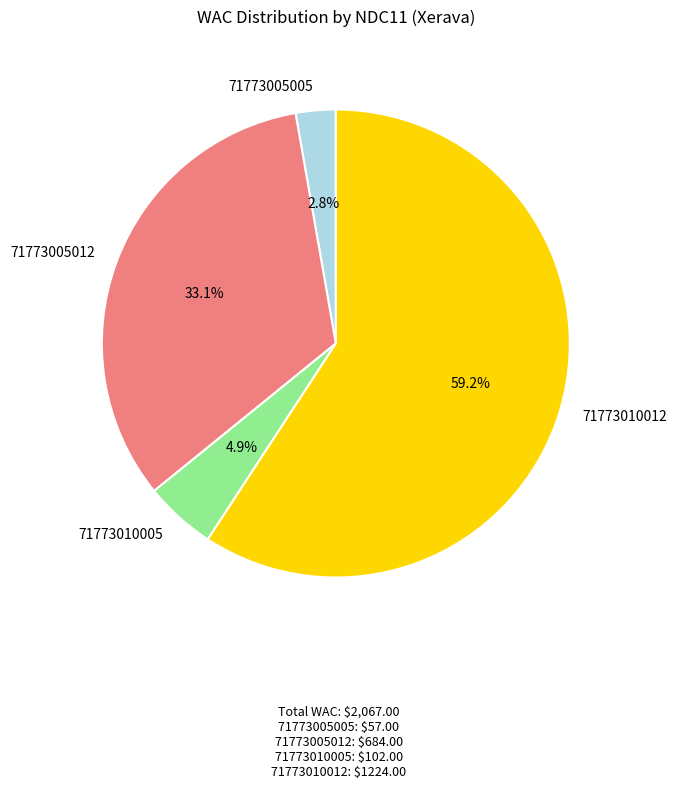

To the nearest percent, what percentage of the pie is 71773005005?

3%